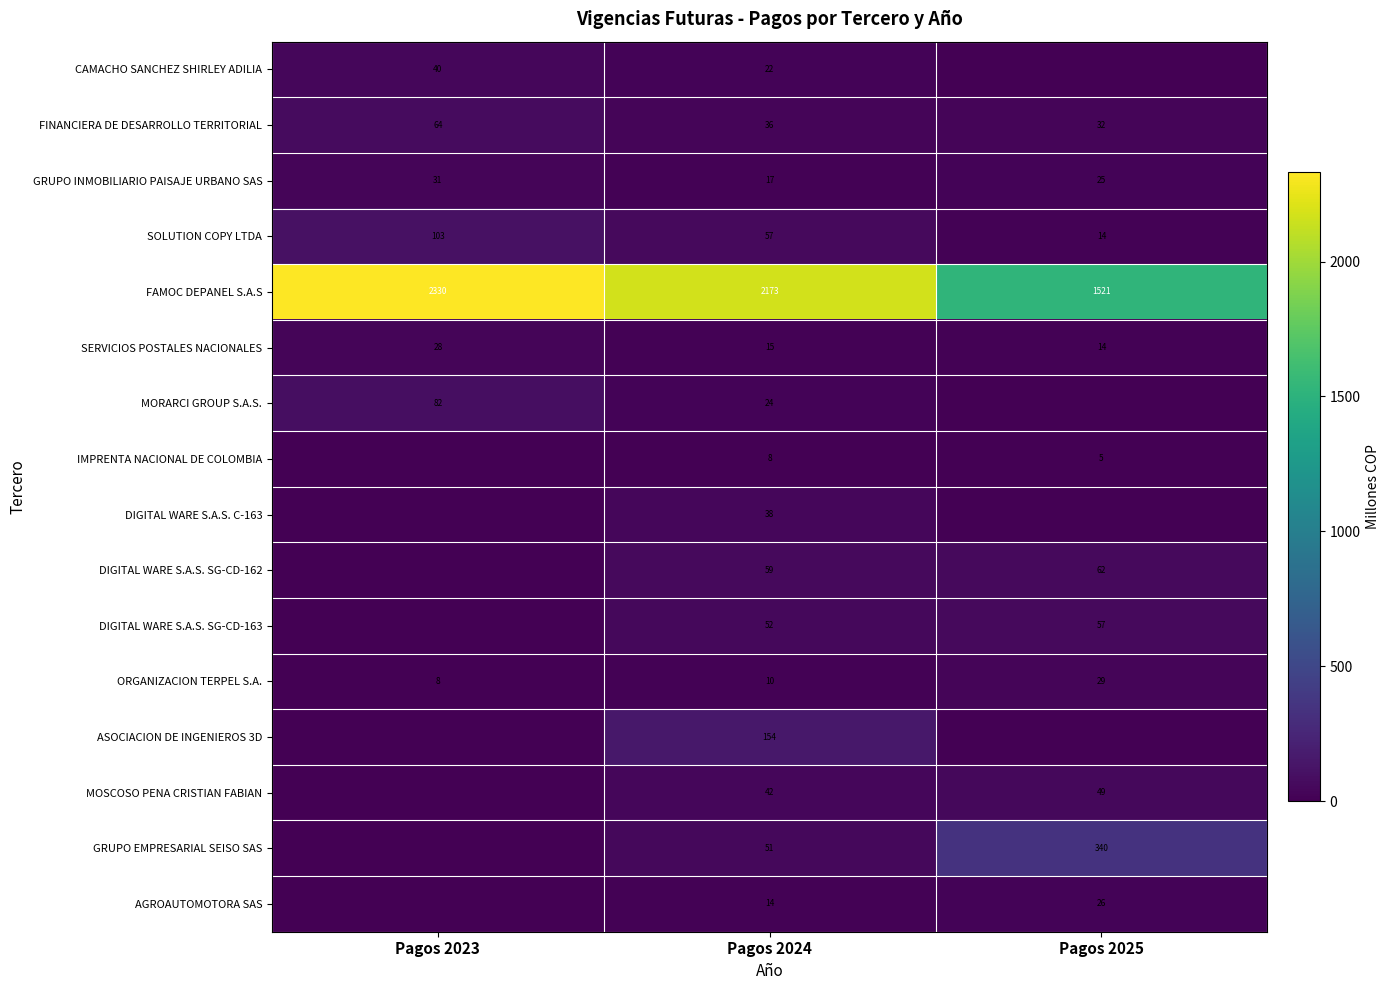

Count the FAMOC DEPANEL S.A.S values in the range 1521 to 2330.

3